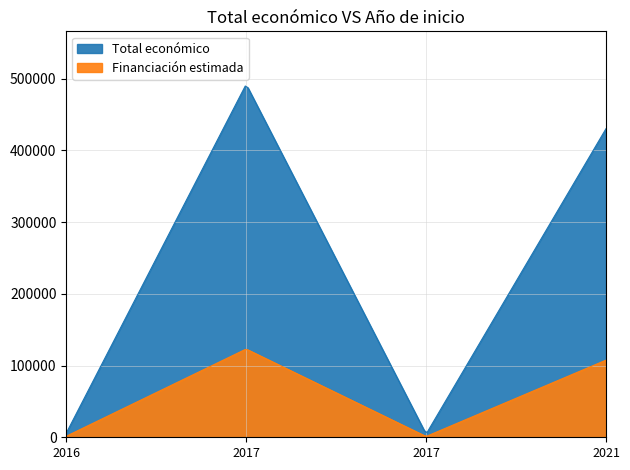

The value at 2021 is 430411. True or false?

True